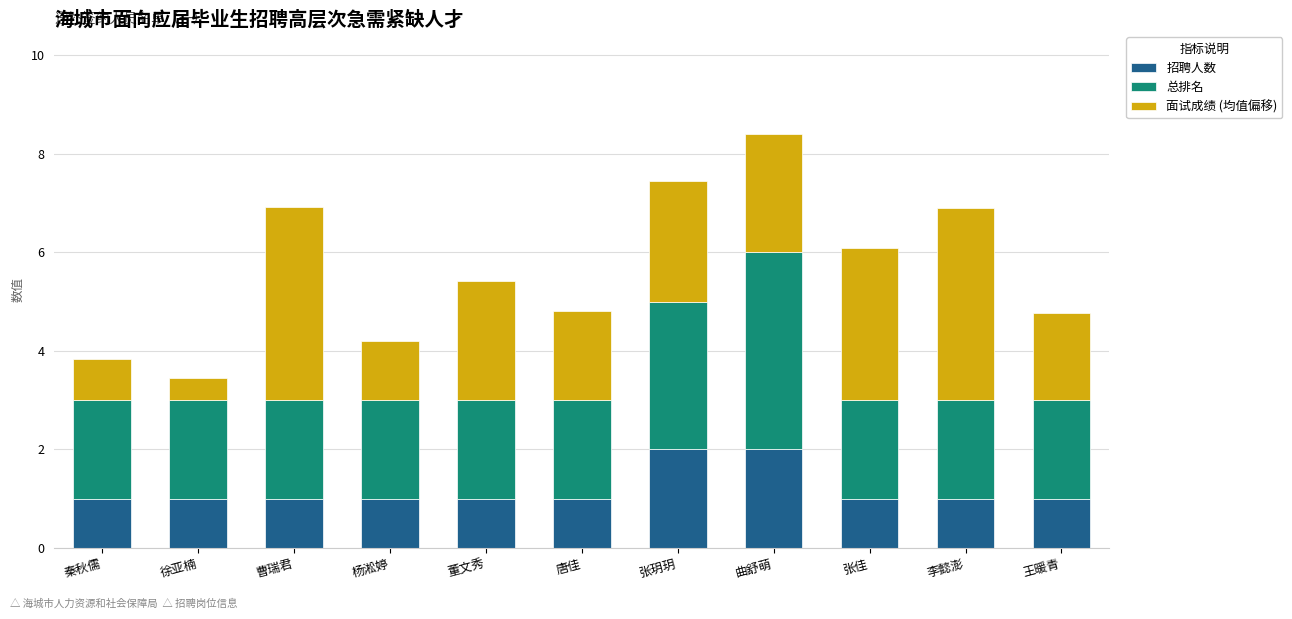

What is the total value across all series at 徐亚楠?

3.5